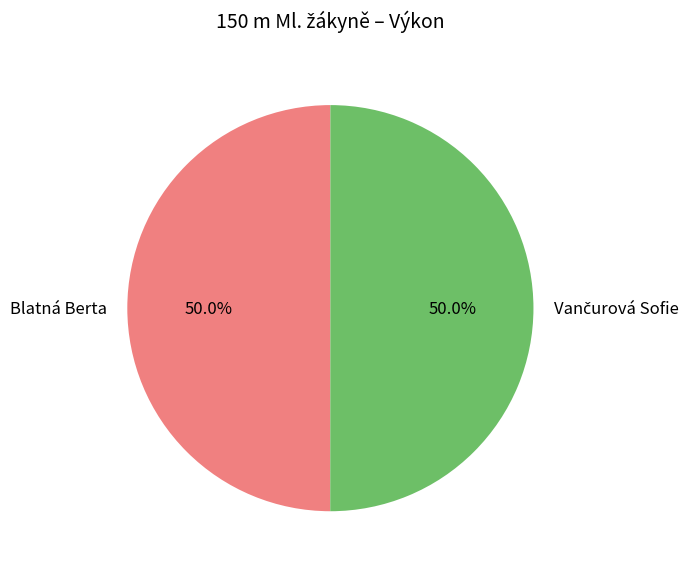

What percentage is NOT represented by Blatná Berta?

50.0%